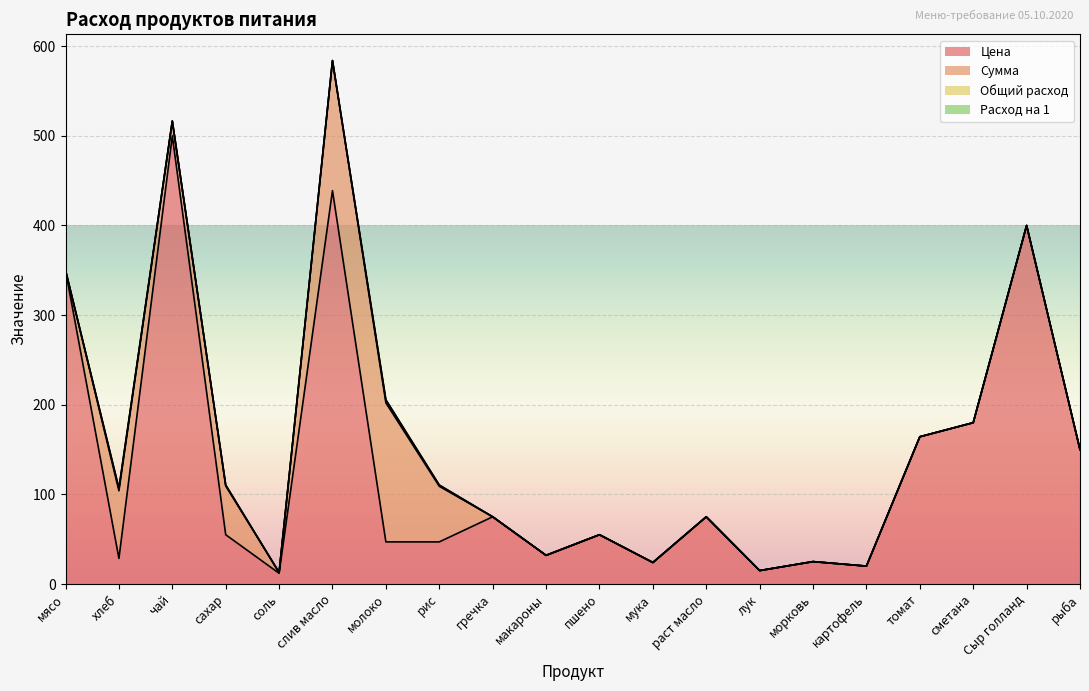

Between мясо and рис, which series saw the biggest shift?

Цена